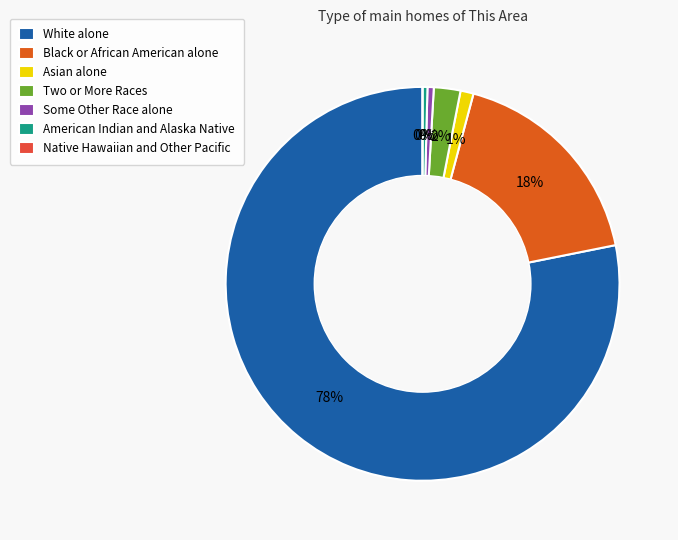

Count the number of slices in the pie.

7